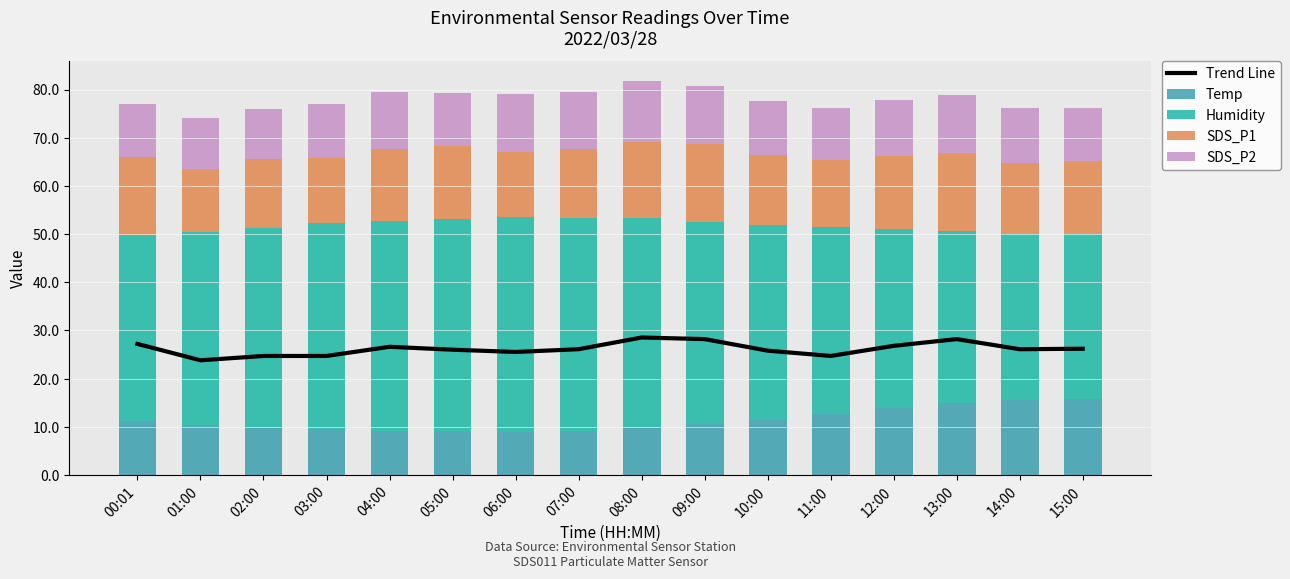

What is the minimum value shown in the chart?

9.0